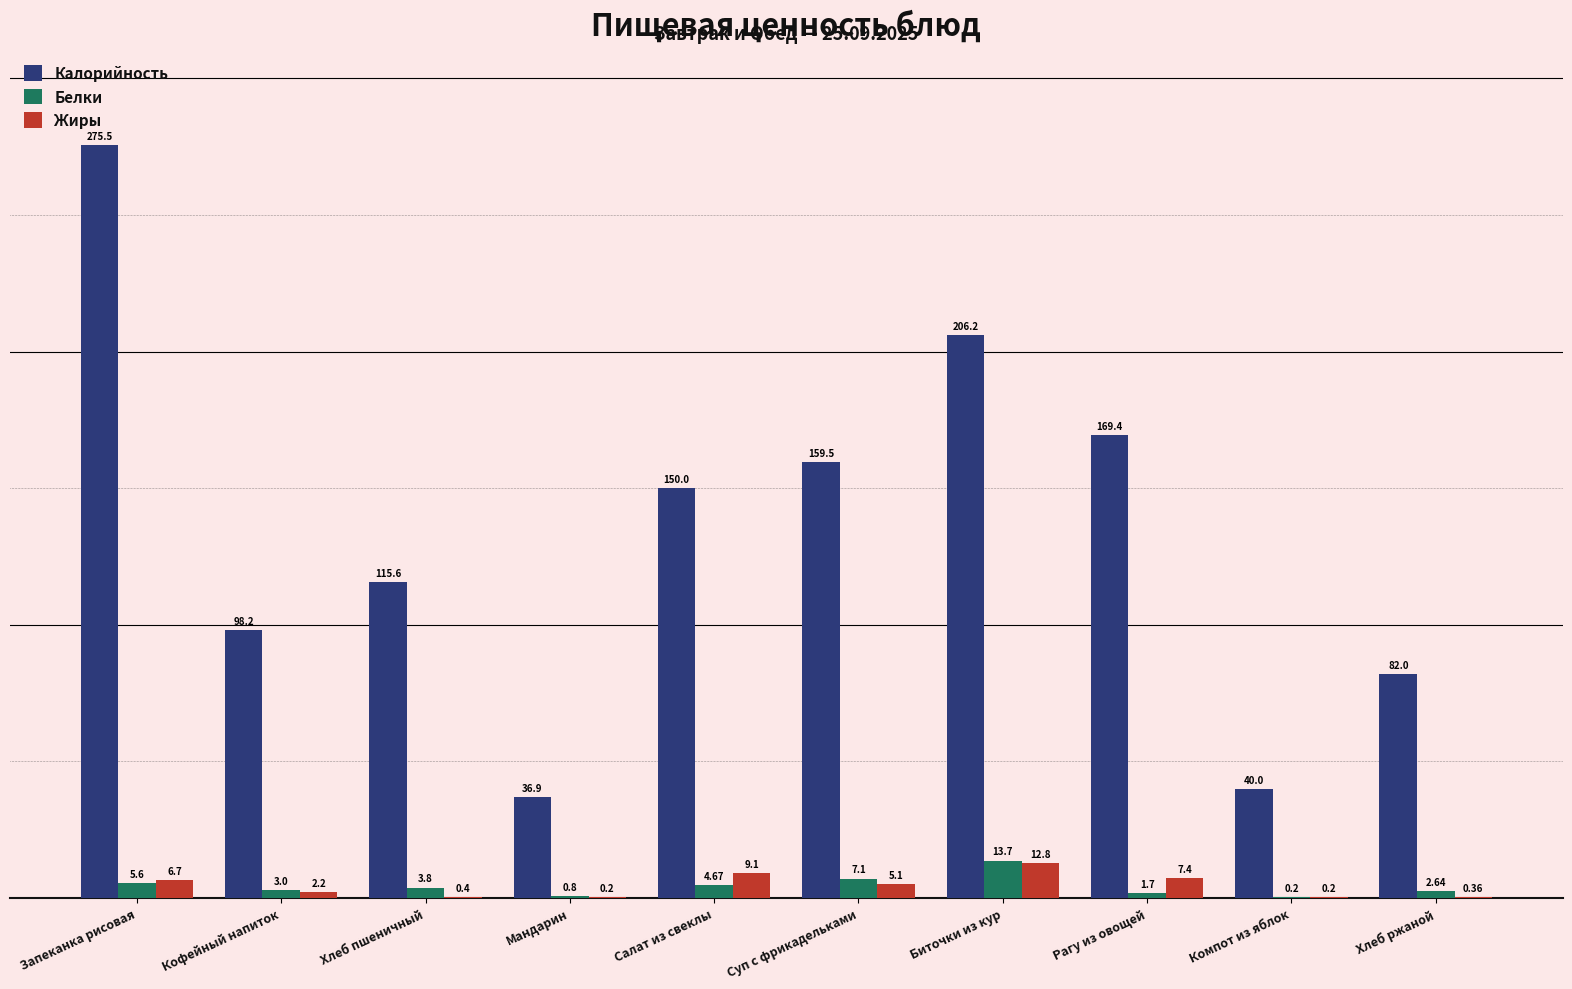

What is the sum of the Белки values at Компот из яблок and Салат из свеклы?

4.9